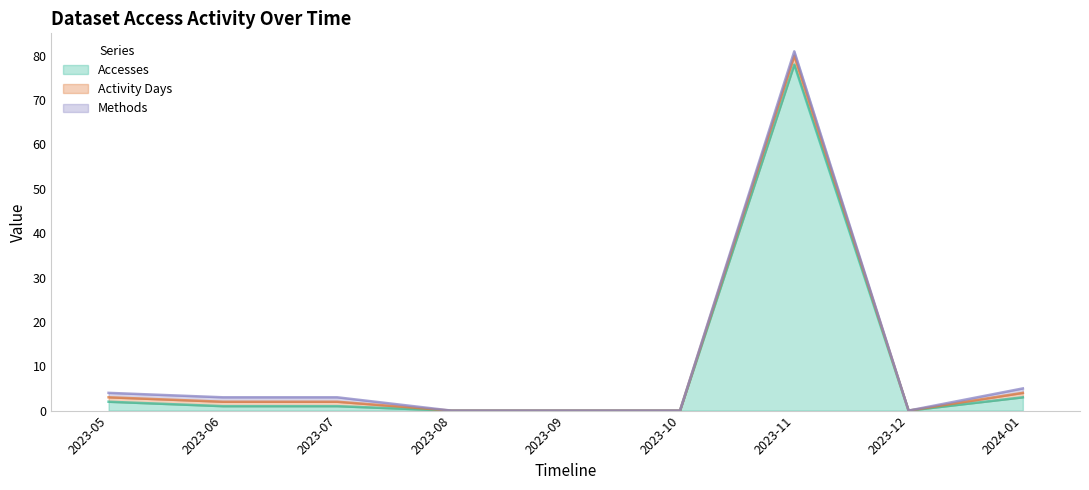

Does the chart display data point markers on the line(s)?

No